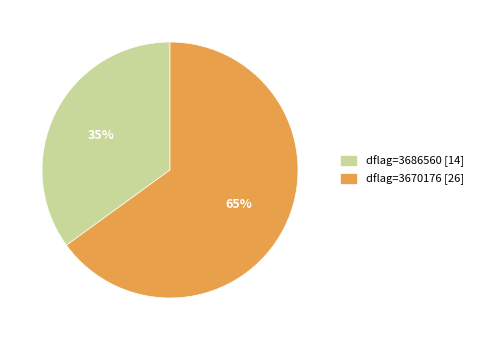

Count the number of slices in the pie.

2